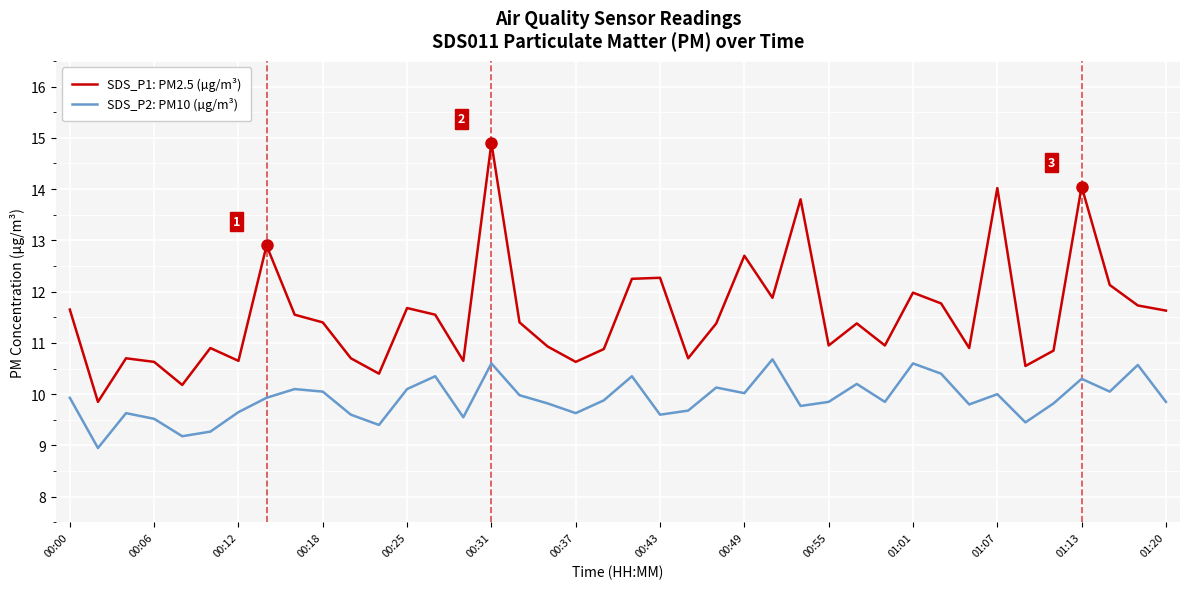

What is the difference between the maximum and minimum values in the SDS_P2: PM10 (µg/m³) series?

1.7